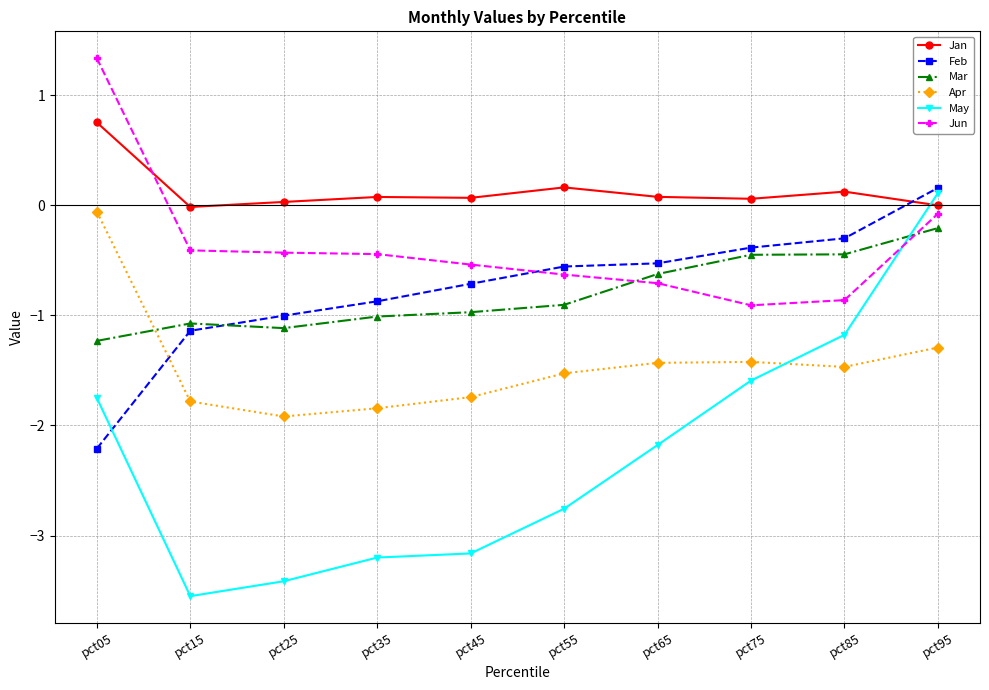

What is the sum of all Feb values?

-7.5